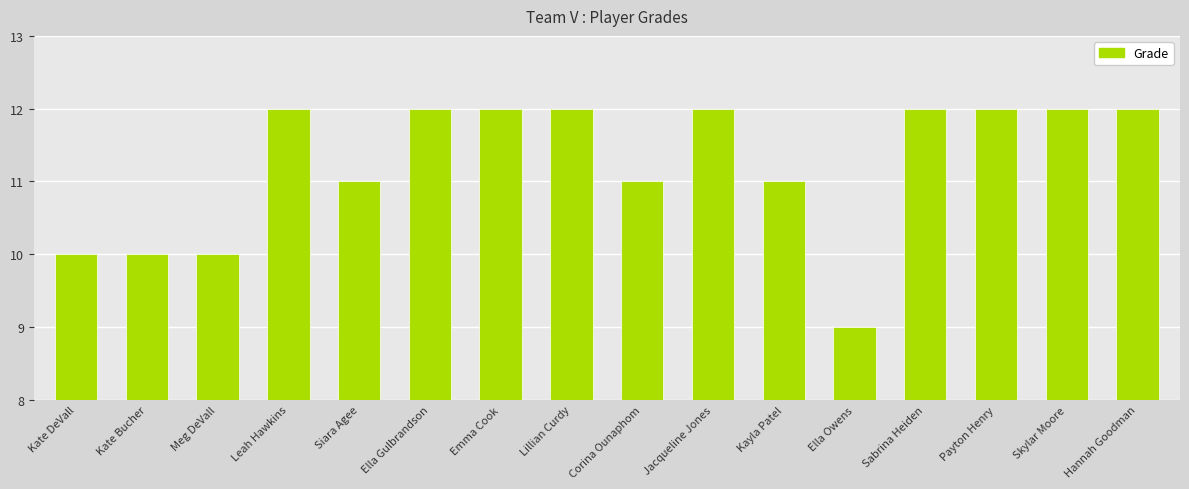

What is the greatest value displayed?

12